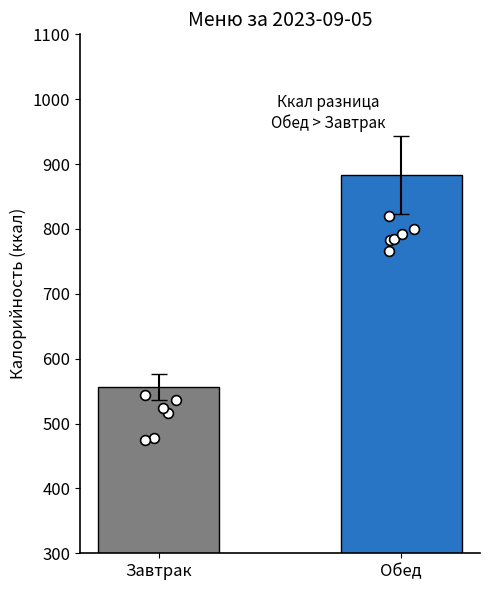

Which has a higher value, Обед or Завтрак?

Обед